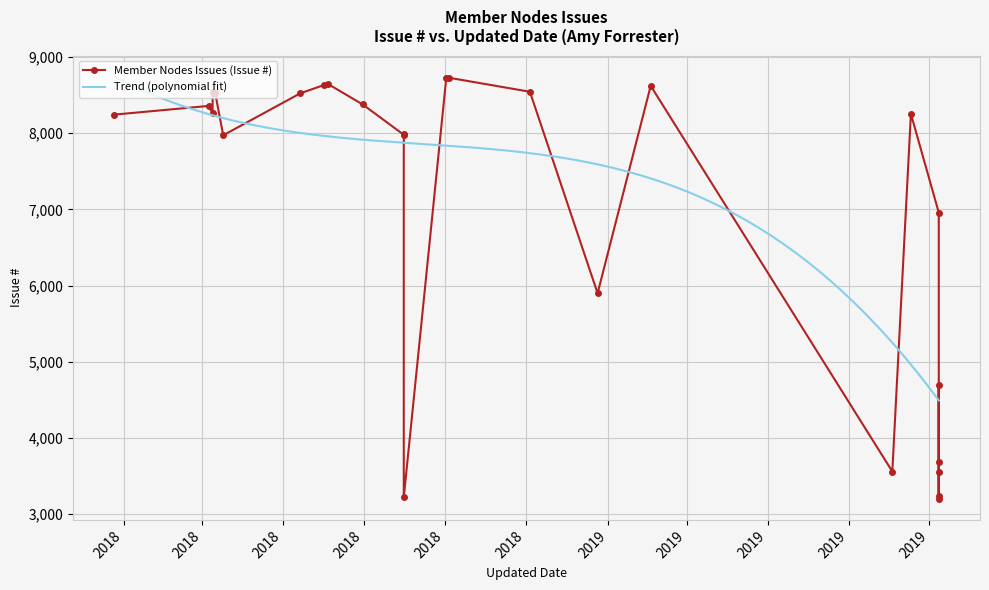

How many data points are less than 8254?

13